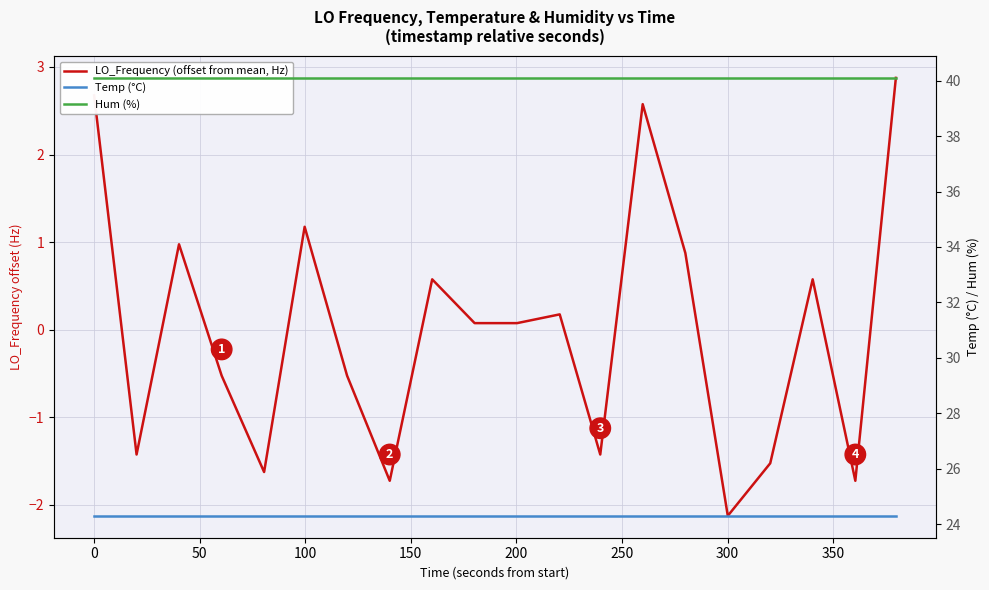

Is it true that LO_Frequency (offset from mean, Hz) equals -0.5 at 16?

False